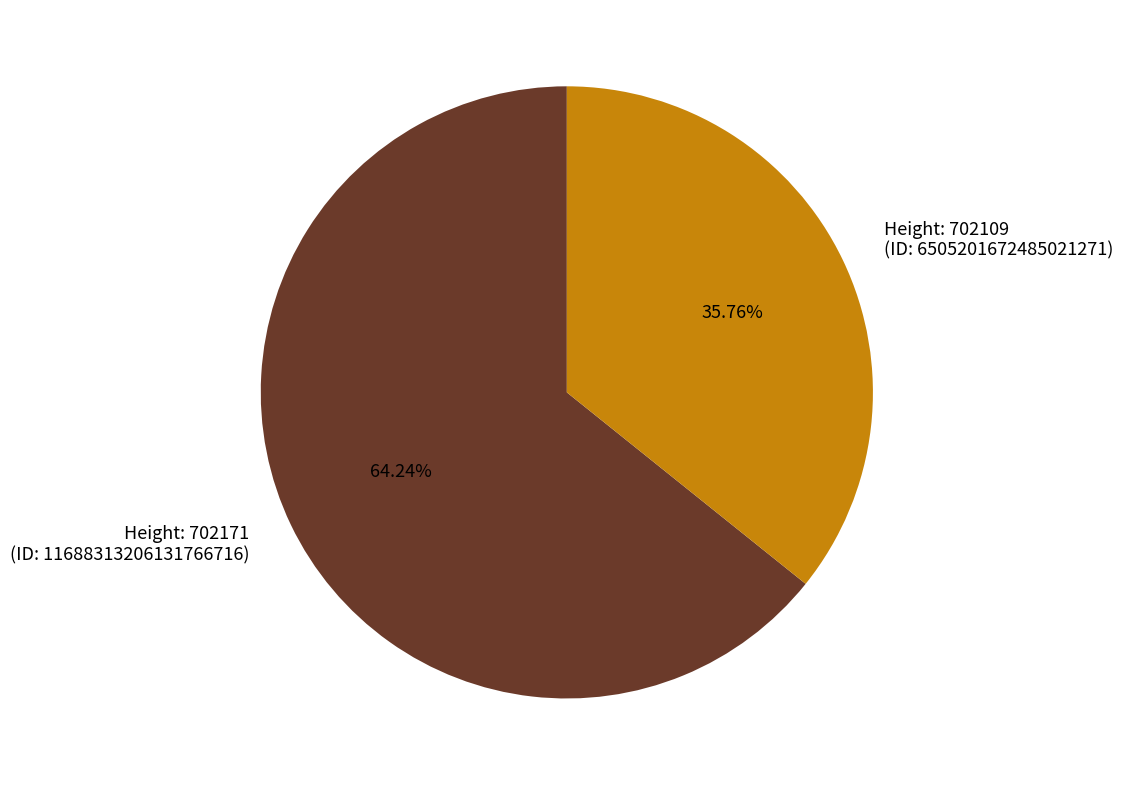

To the nearest percent, what is the average slice percentage?

50%